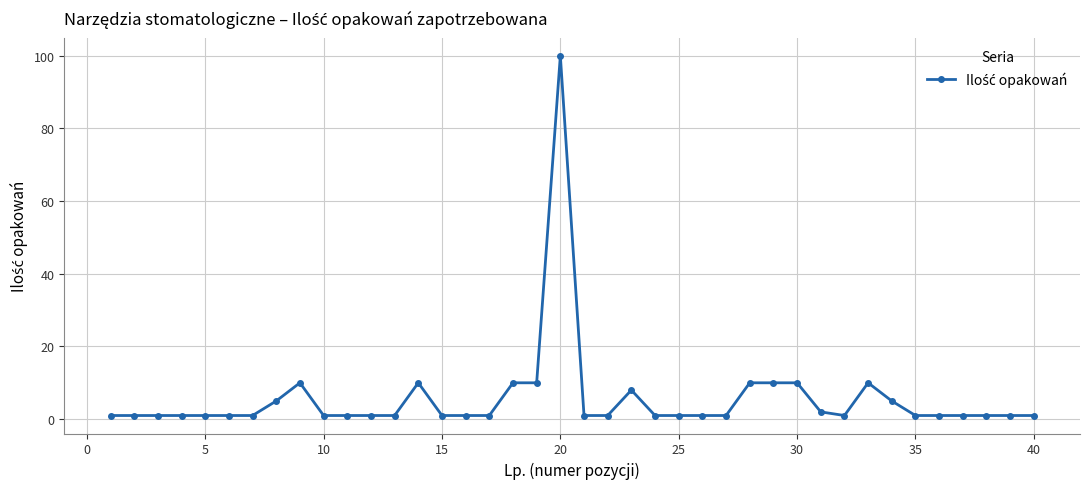

What is the greatest value displayed?

100